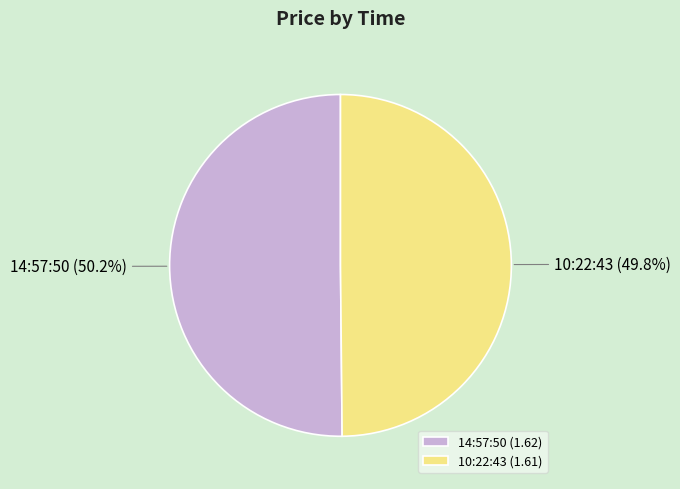

To the nearest percent, what percentage of the pie is 14:57:50?

50%